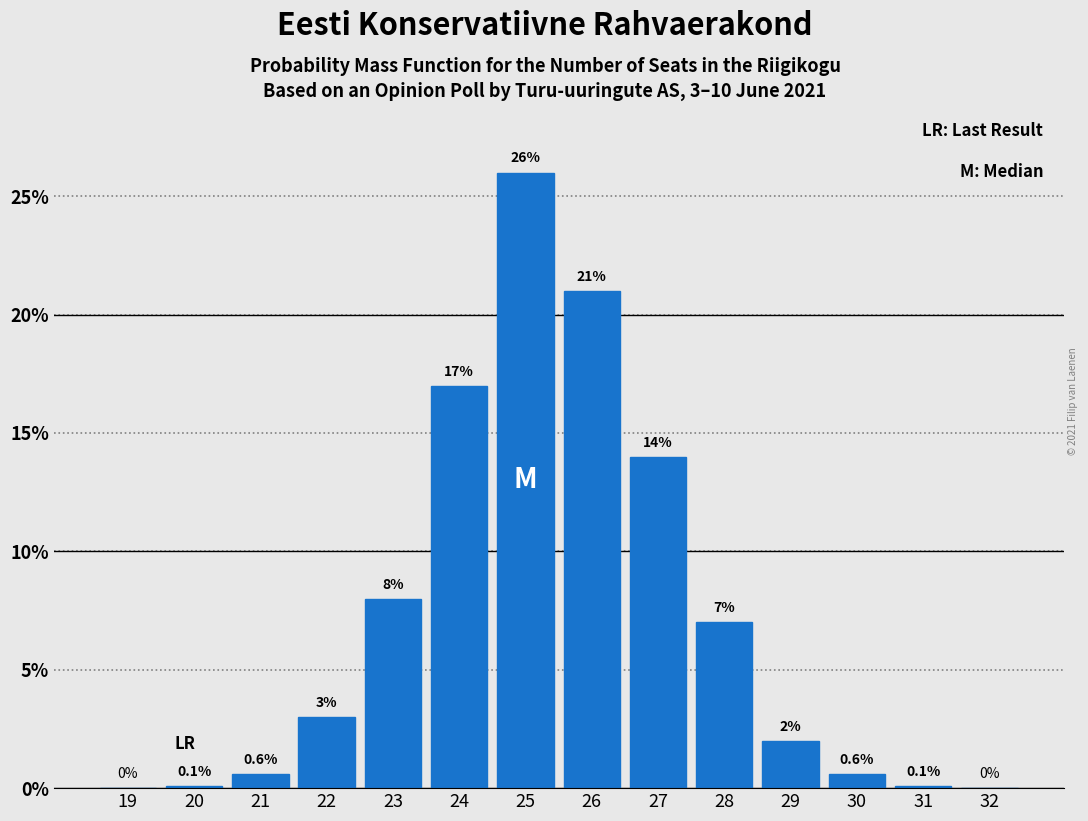

Reading left to right, extract all data points from this chart.

19=0.0	20=0.1	21=0.6	22=3.0	23=8.0	24=17.0	25=26.0	26=21.0	27=14.0	28=7.0	29=2.0	30=0.6	31=0.1	32=0.0